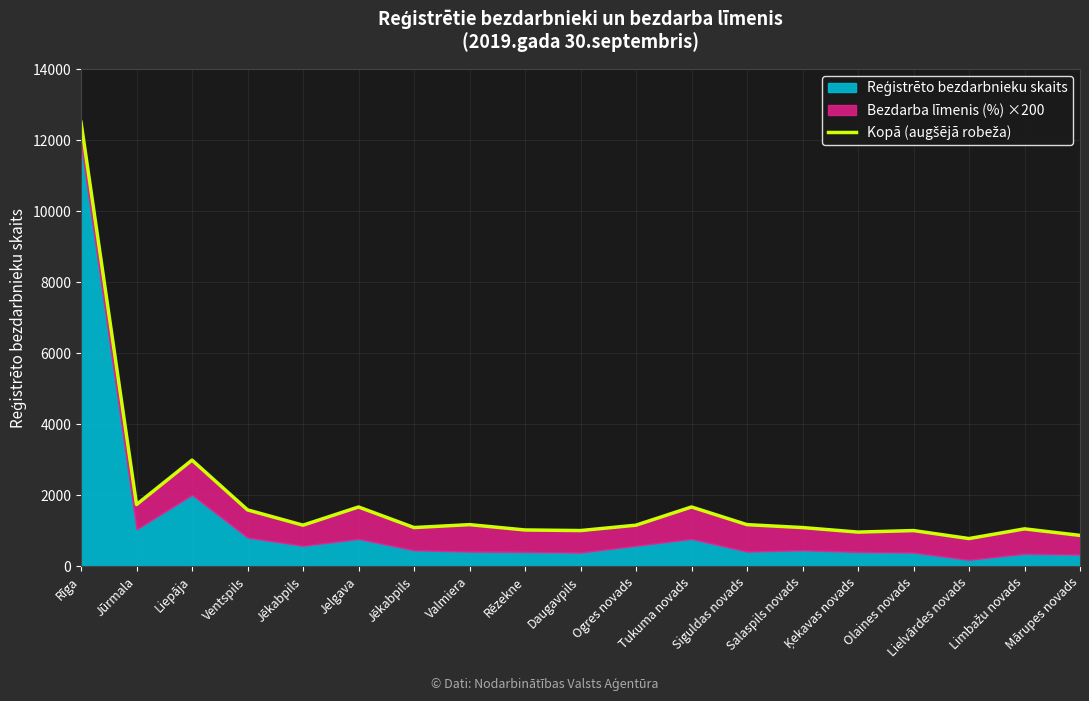

How many lines are shown in the chart?

1